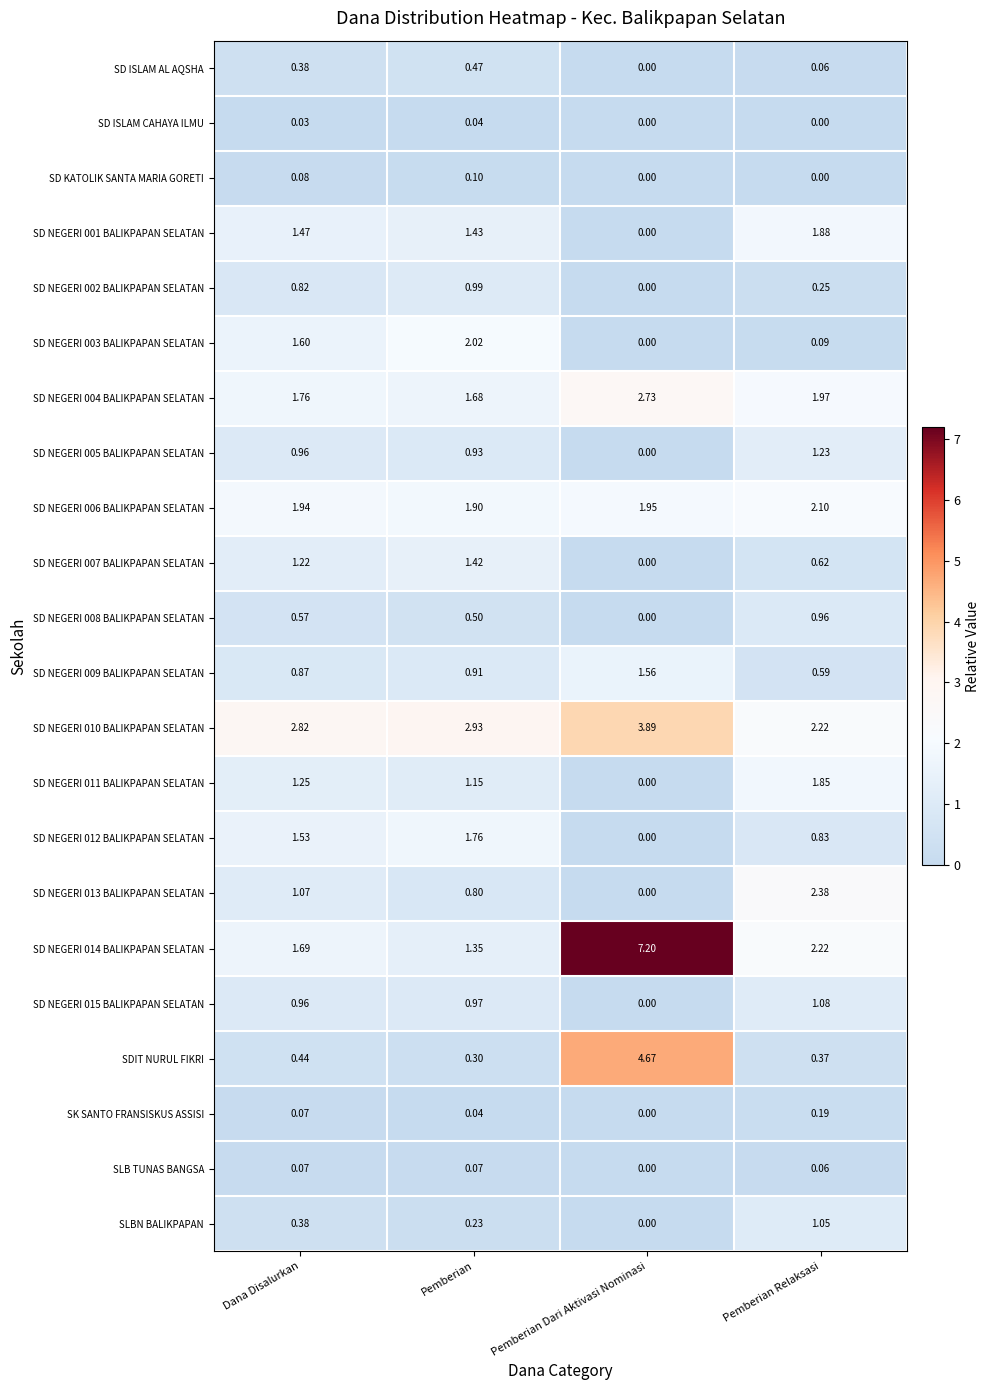

At which category does the chart reach its peak across all series?

Pemberian Dari Aktivasi Nominasi